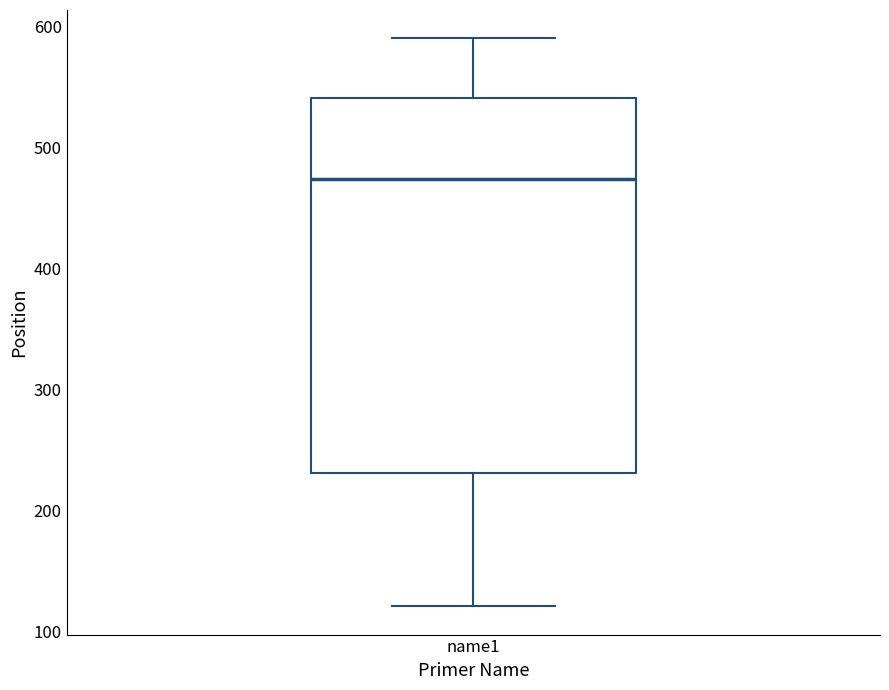

Transcribe this box plot: give where the median line is, the range the box spans, and where the two whiskers end, as read against the y-axis. The values are not printed on the chart, so give them approximately, as read against the axis.

median 470, box 230 to 540, whiskers 120 to 590